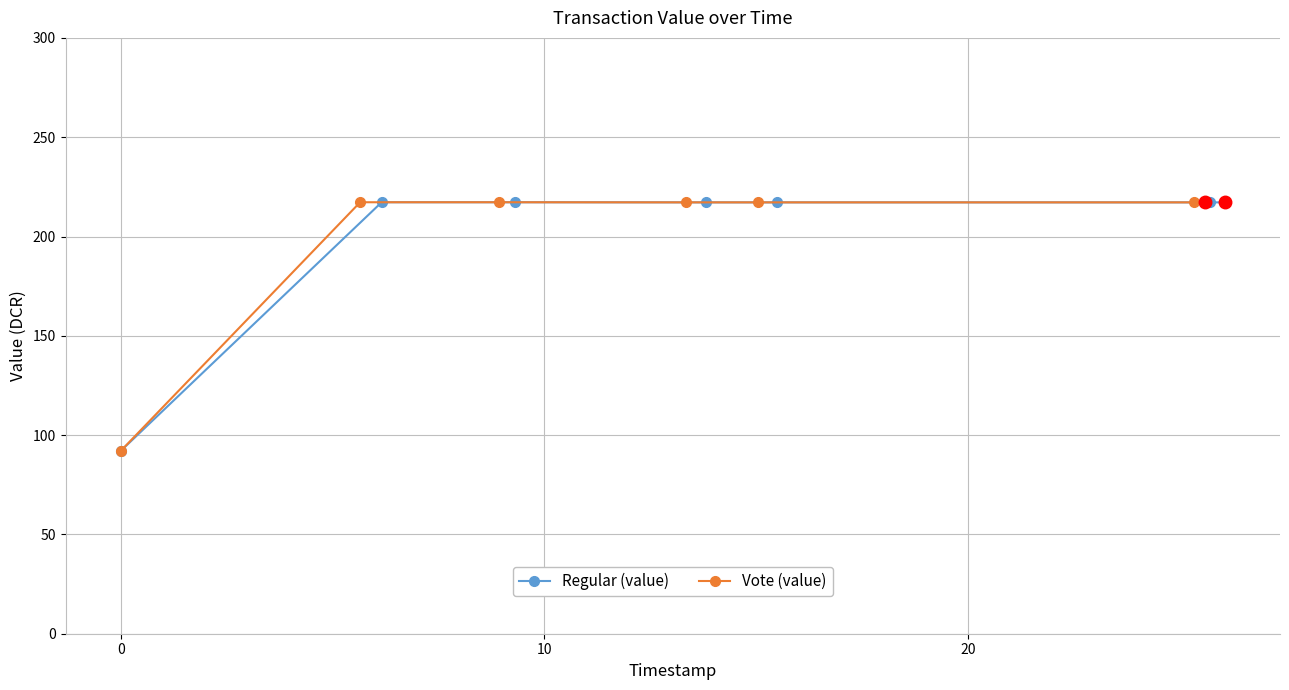

True or false: Regular (value) and Vote (value) intersect in this chart.

False